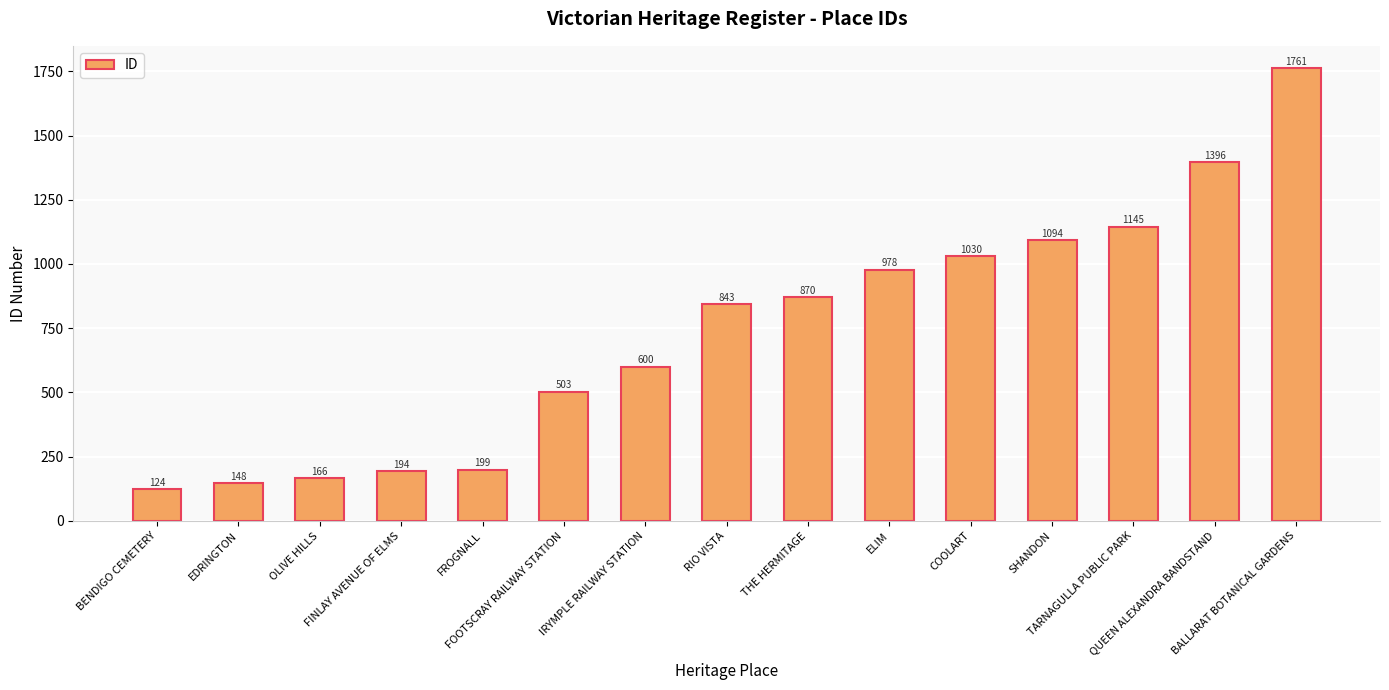

Which category has the lowest value across all series?

BENDIGO CEMETERY